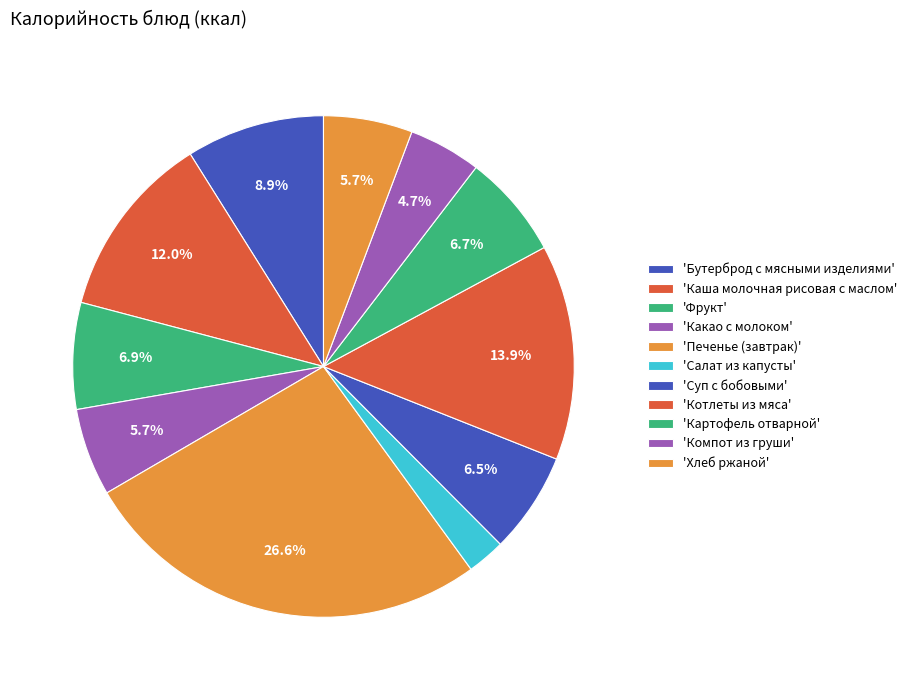

Count the number of slices in the pie.

11